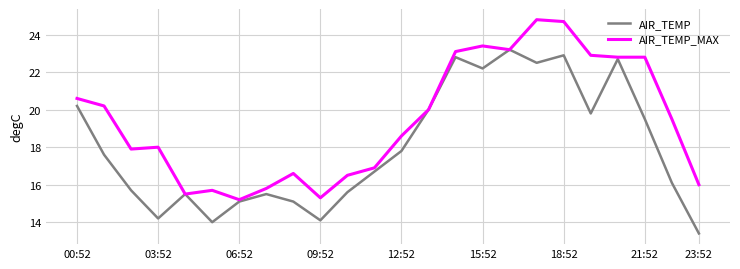

List the series in order of their peak value, highest first.

AIR_TEMP_MAX, AIR_TEMP